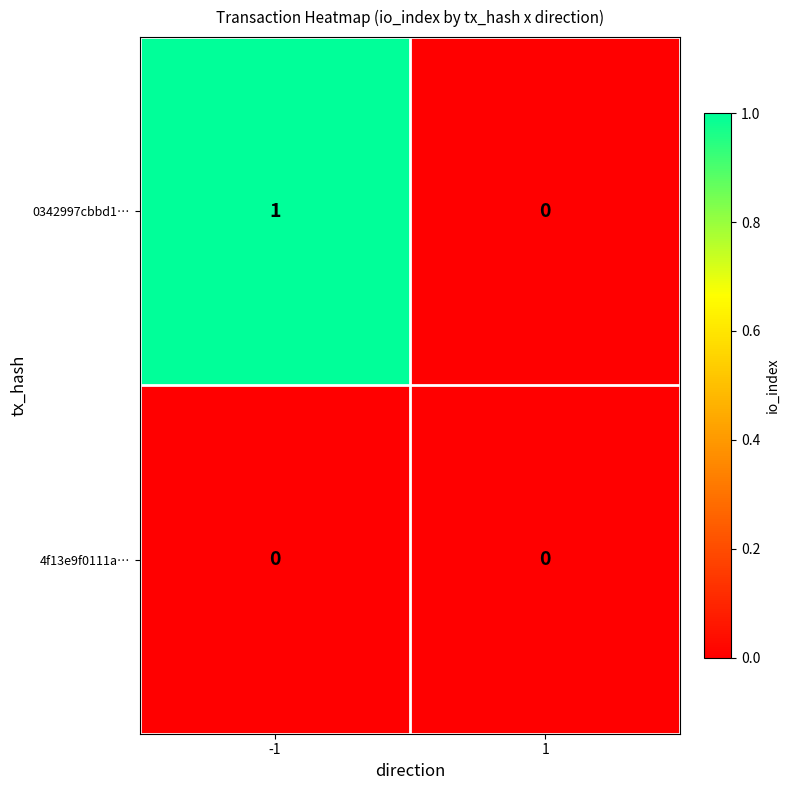

Rank the series at -1 from highest to lowest value.

0342997cbbd1…, 4f13e9f0111a…